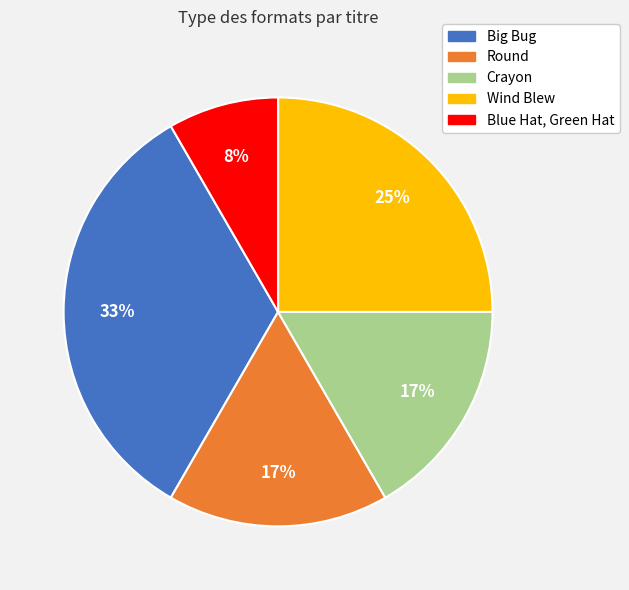

Approximately how many times larger is the value at Blue Hat, Green Hat compared to Wind Blew?

0.3